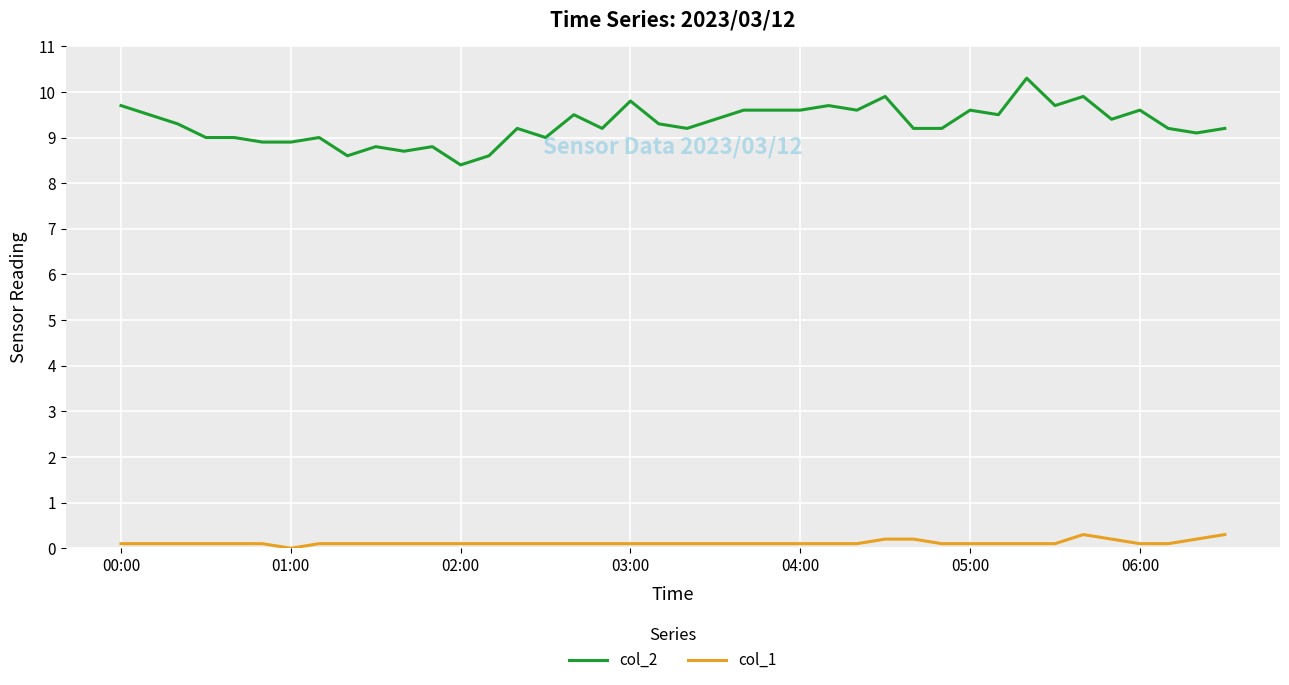

What is the average value of the col_1 series?

0.1